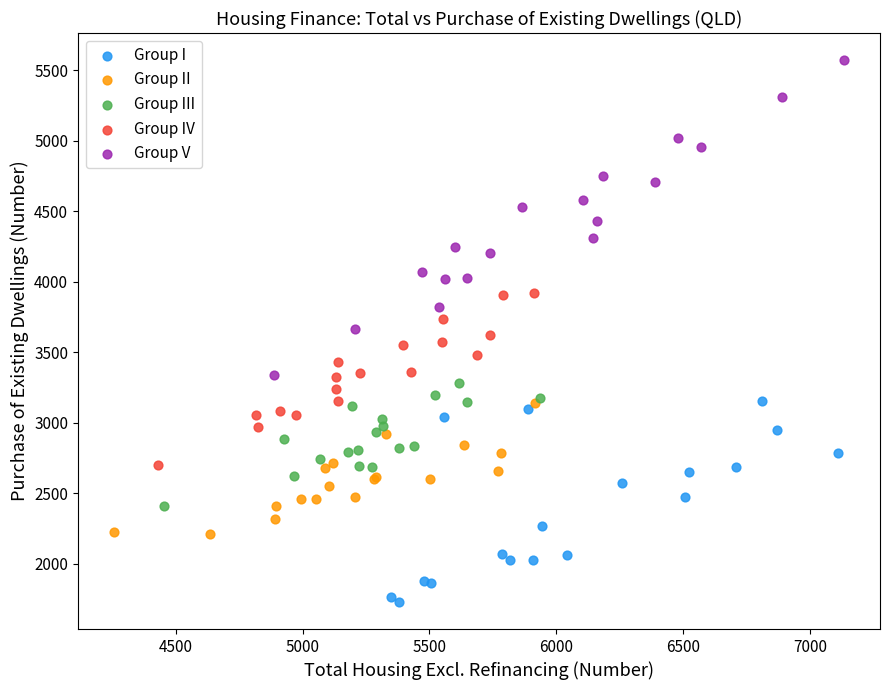

Which series has the widest spread of Y values?

Group V